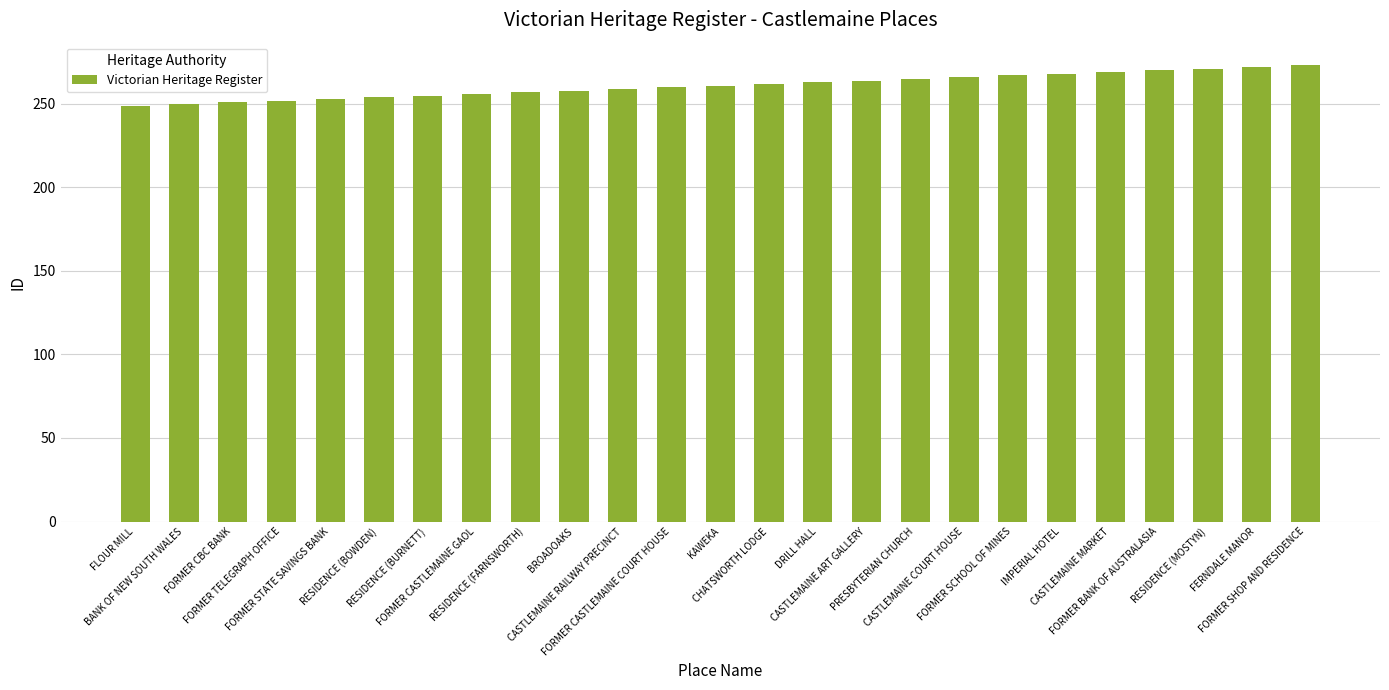

True or false: the data shows 83 at FLOUR MILL.

False